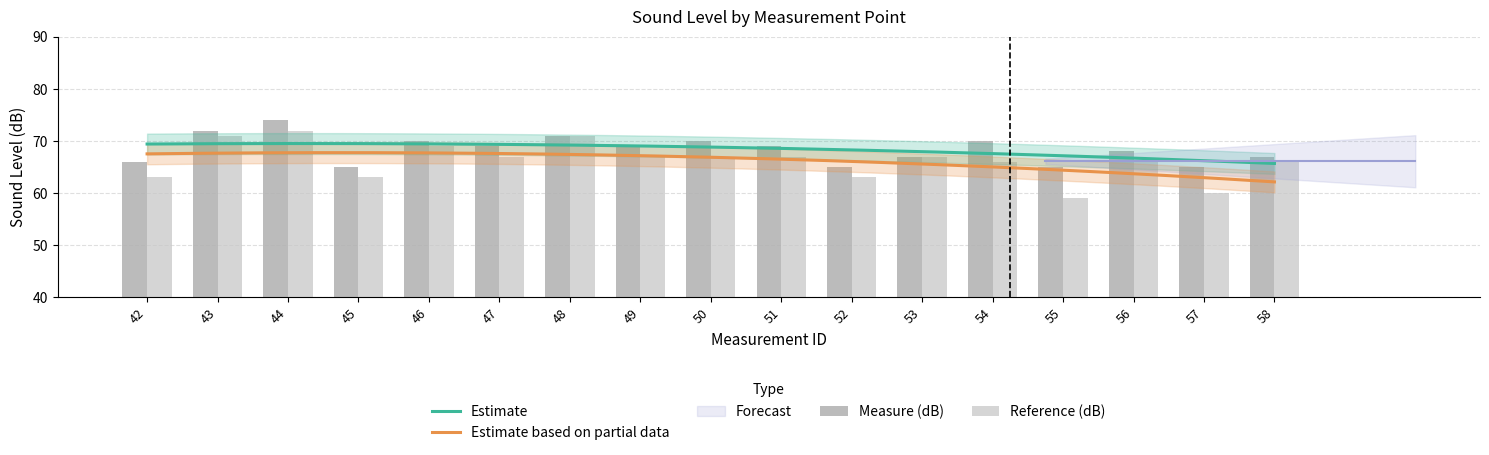

What is the greatest value displayed?

74